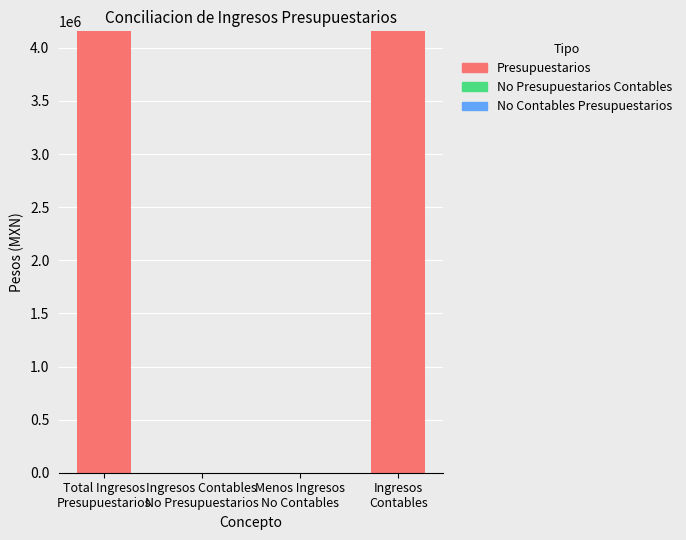

What is the greatest value displayed?

4155838.4